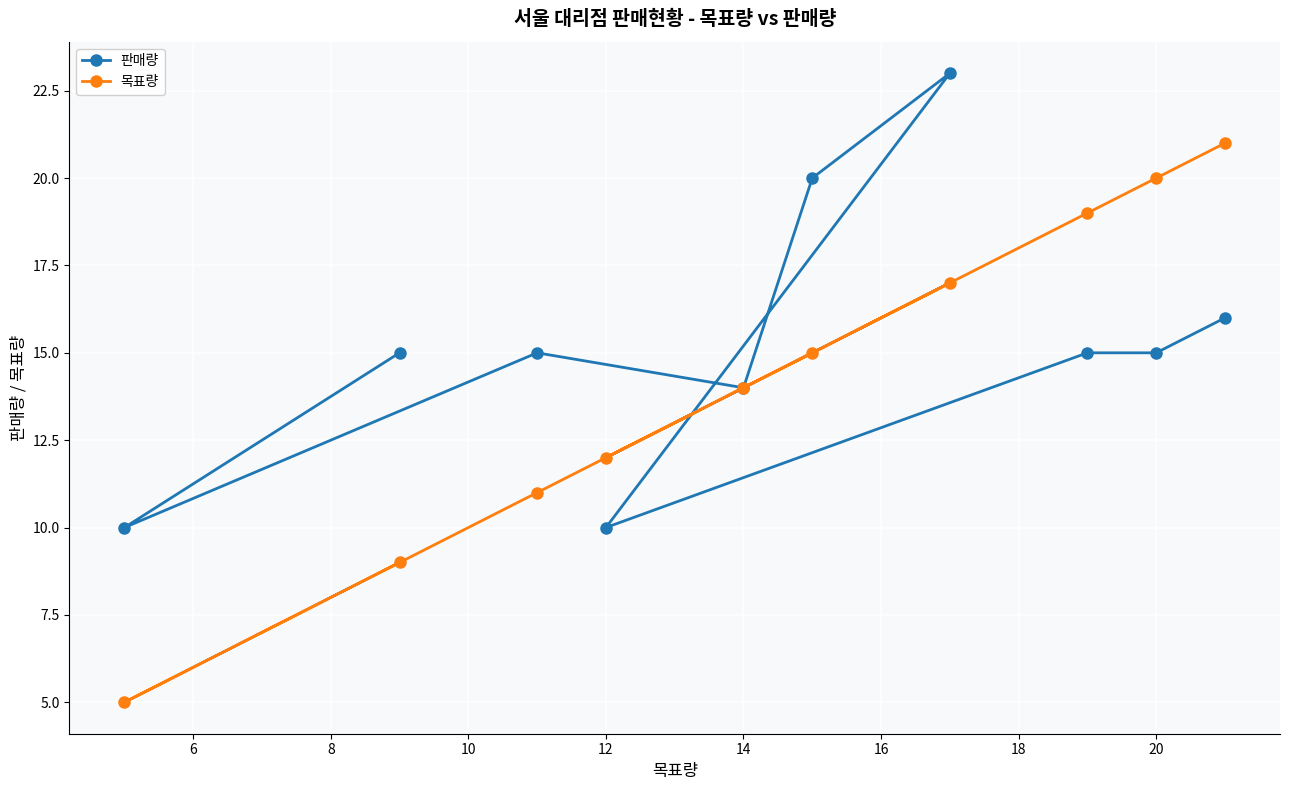

List the series in order of their overall mean, highest first.

판매량, 목표량